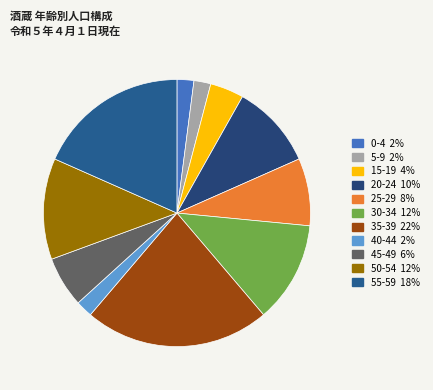

Count the number of slices in the pie.

11